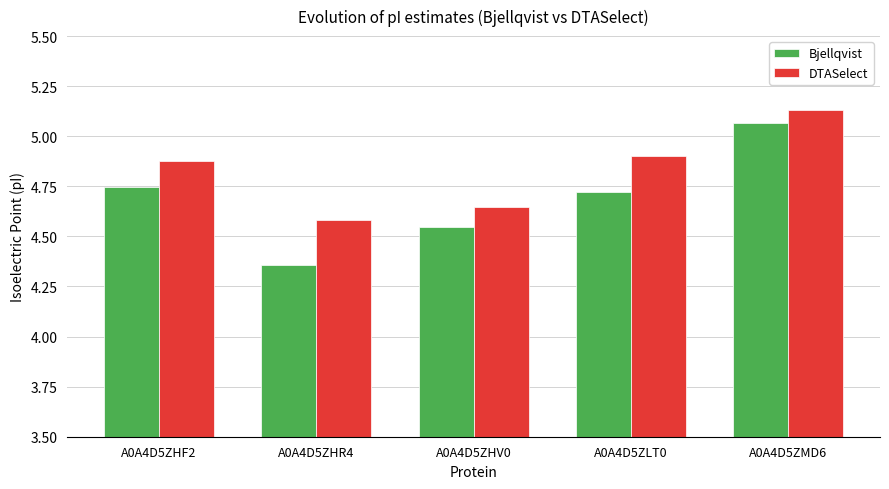

Count the DTASelect values in the range 4 to 5.

4